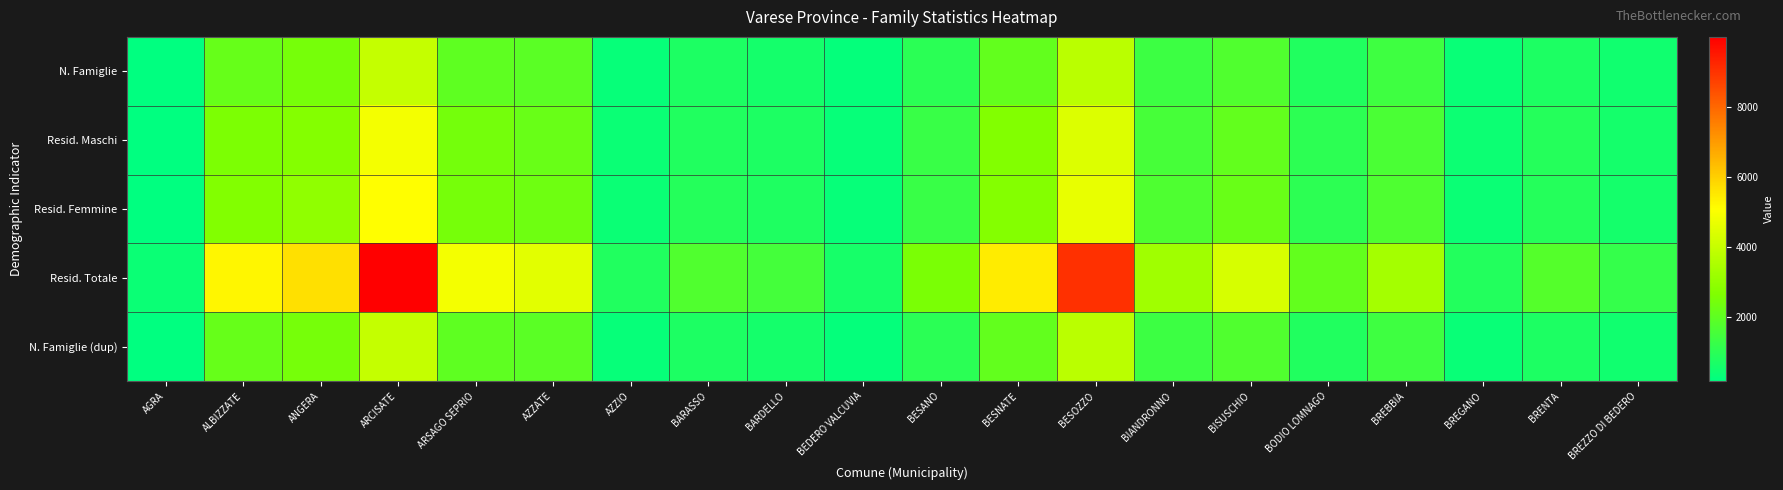

Reading left to right, what are all the values shown in this chart?

N. Famiglie: AGRA=189	ALBIZZATE=2165	ANGERA=2446	ARCISATE=3955	ARSAGO SEPRIO=2025	AZZATE=1931	AZZIO=330	BARASSO=751	BARDELLO=604	BEDERO VALCUVIA=290	BESANO=1025	BESNATE=2087	BESOZZO=3770	BIANDRONNO=1369	BISUSCHIO=1747	BODIO LOMNAGO=823	BREBBIA=1409	BREGANO=348	BRENTA=740	BREZZO DI BEDERO=521
Resid. Maschi: AGRA=209	ALBIZZATE=2569	ANGERA=2737	ARCISATE=4881	ARSAGO SEPRIO=2437	AZZATE=2206	AZZIO=411	BARASSO=817	BARDELLO=738	BEDERO VALCUVIA=318	BESANO=1274	BESNATE=2683	BESOZZO=4402	BIANDRONNO=1566	BISUSCHIO=2093	BODIO LOMNAGO=1043	BREBBIA=1641	BREGANO=428	BRENTA=906	BREZZO DI BEDERO=589
Resid. Femmine: AGRA=189	ALBIZZATE=2705	ANGERA=2957	ARCISATE=5101	ARSAGO SEPRIO=2449	AZZATE=2309	AZZIO=397	BARASSO=903	BARDELLO=783	BEDERO VALCUVIA=325	BESANO=1285	BESNATE=2752	BESOZZO=4654	BIANDRONNO=1709	BISUSCHIO=2200	BODIO LOMNAGO=1040	BREBBIA=1719	BREGANO=414	BRENTA=905	BREZZO DI BEDERO=596
Resid. Totale: AGRA=398	ALBIZZATE=5274	ANGERA=5694	ARCISATE=9982	ARSAGO SEPRIO=4886	AZZATE=4515	AZZIO=808	BARASSO=1720	BARDELLO=1521	BEDERO VALCUVIA=643	BESANO=2559	BESNATE=5435	BESOZZO=9056	BIANDRONNO=3275	BISUSCHIO=4293	BODIO LOMNAGO=2083	BREBBIA=3360	BREGANO=842	BRENTA=1811	BREZZO DI BEDERO=1185
N. Famiglie (dup): AGRA=189	ALBIZZATE=2165	ANGERA=2446	ARCISATE=3955	ARSAGO SEPRIO=2025	AZZATE=1931	AZZIO=330	BARASSO=751	BARDELLO=604	BEDERO VALCUVIA=290	BESANO=1025	BESNATE=2087	BESOZZO=3770	BIANDRONNO=1369	BISUSCHIO=1747	BODIO LOMNAGO=823	BREBBIA=1409	BREGANO=348	BRENTA=740	BREZZO DI BEDERO=521